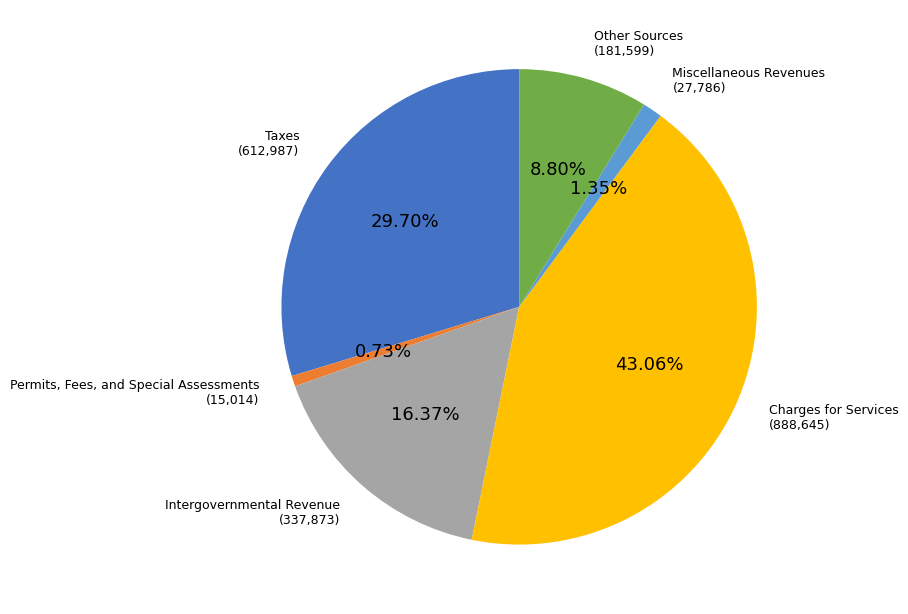

Combined, what portion of the pie is Permits, Fees, and Special Assessments and Miscellaneous Revenues?

2.1%